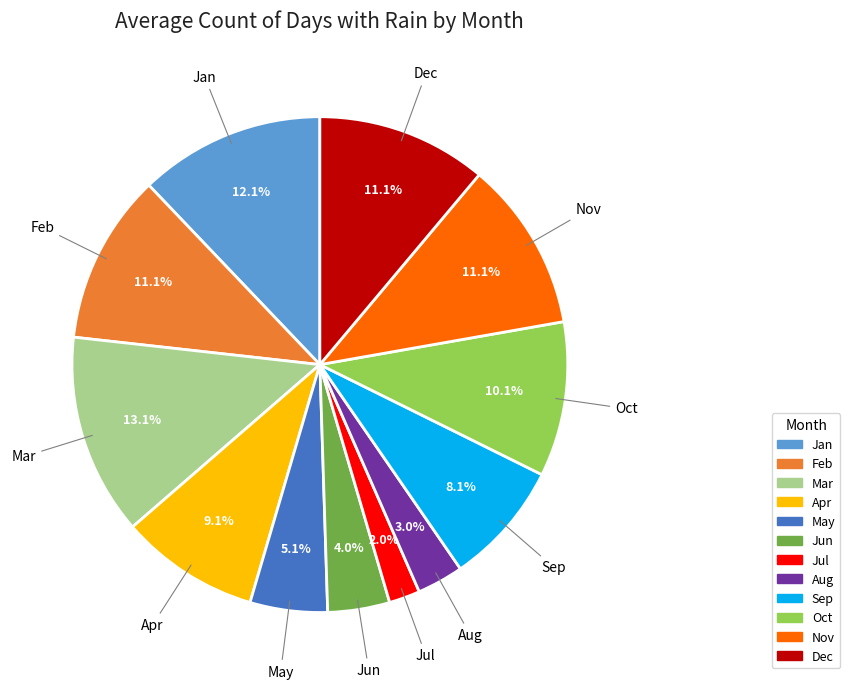

To the nearest percent, what is the average slice percentage?

8%